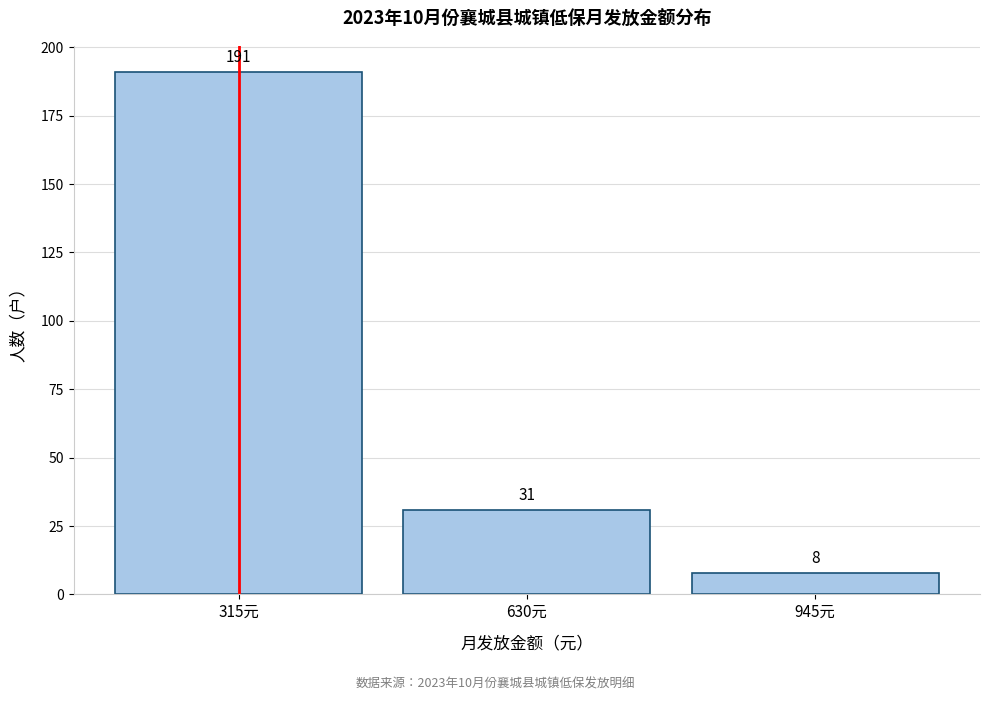

Reading left to right, extract all data points from this chart.

191	31	8